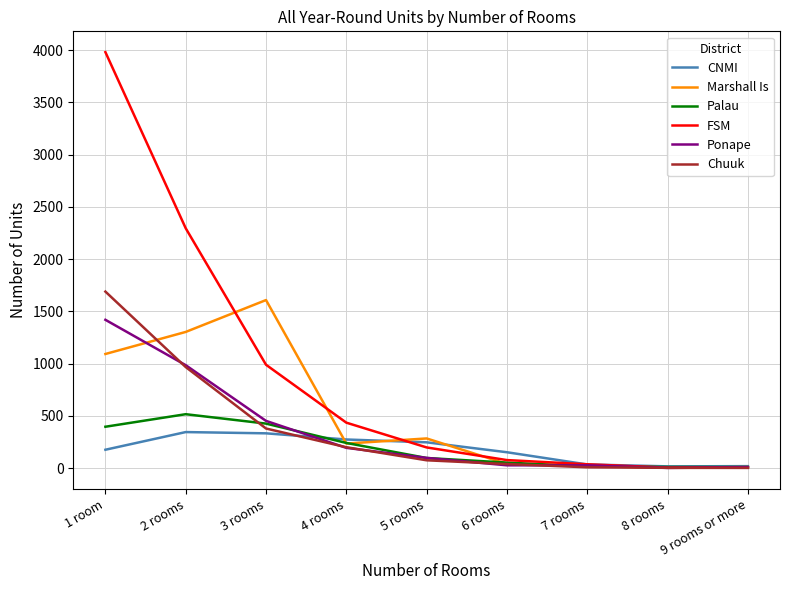

What is the maximum value shown in the chart?

3980